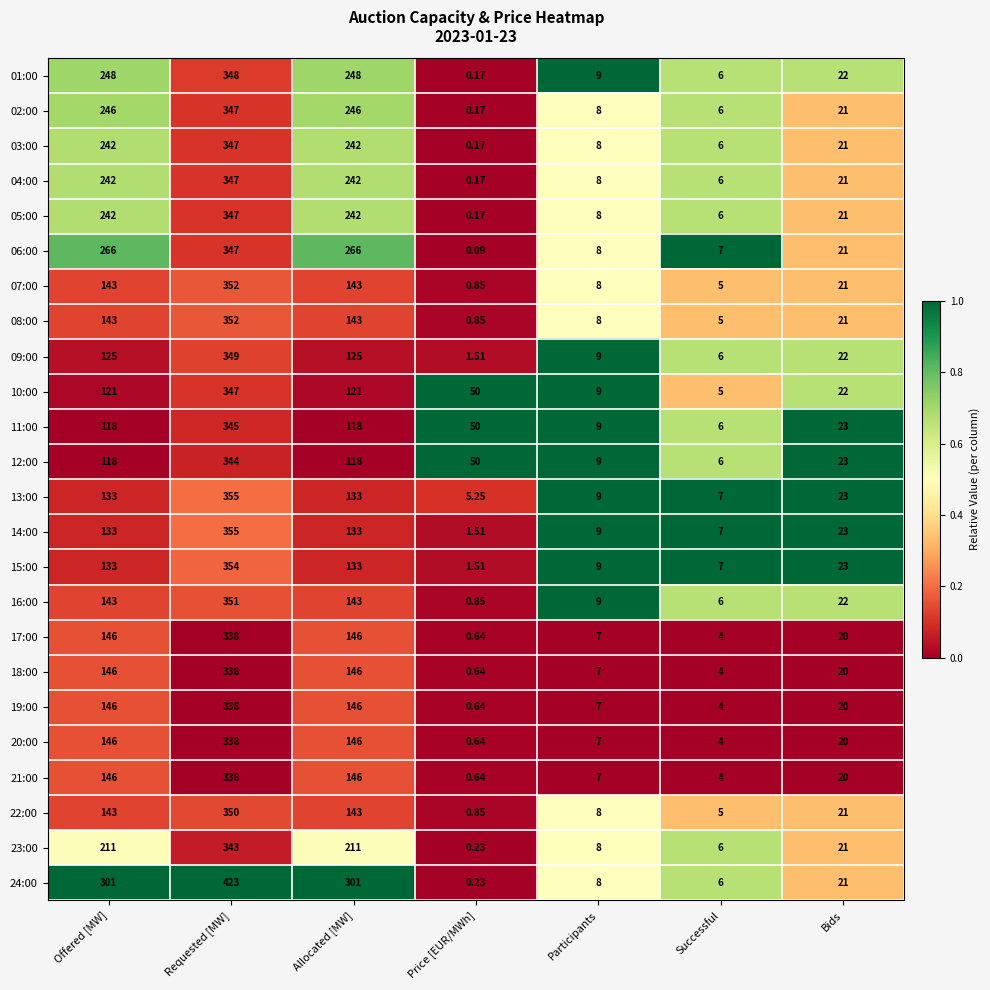

Which category has the lowest value in the 01:00 series?

Price [EUR/MWh]